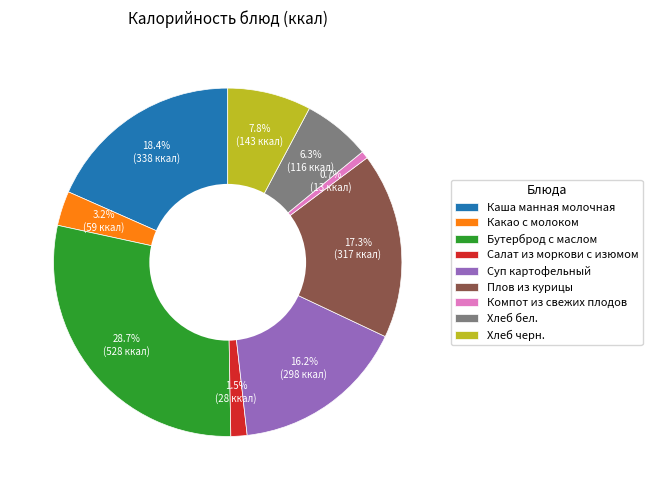

Which has a higher value, Хлеб черн. or Бутерброд с маслом?

Бутерброд с маслом